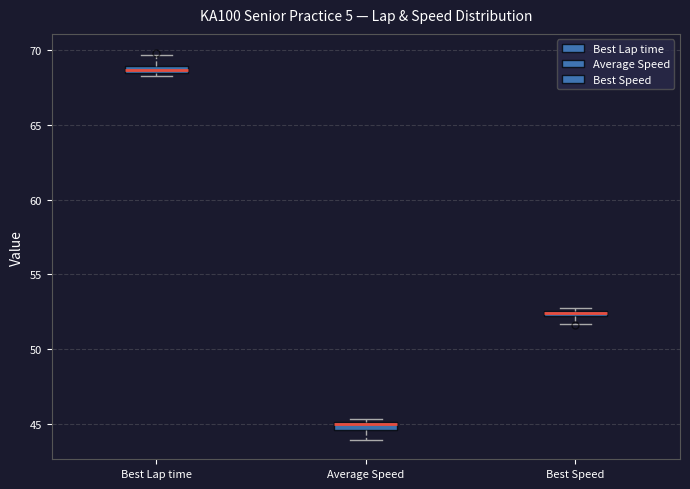

Where does the upper whisker of the box for Best Lap time end on the y-axis? The values are not printed on the chart, so give them approximately, as read against the axis.

69.5